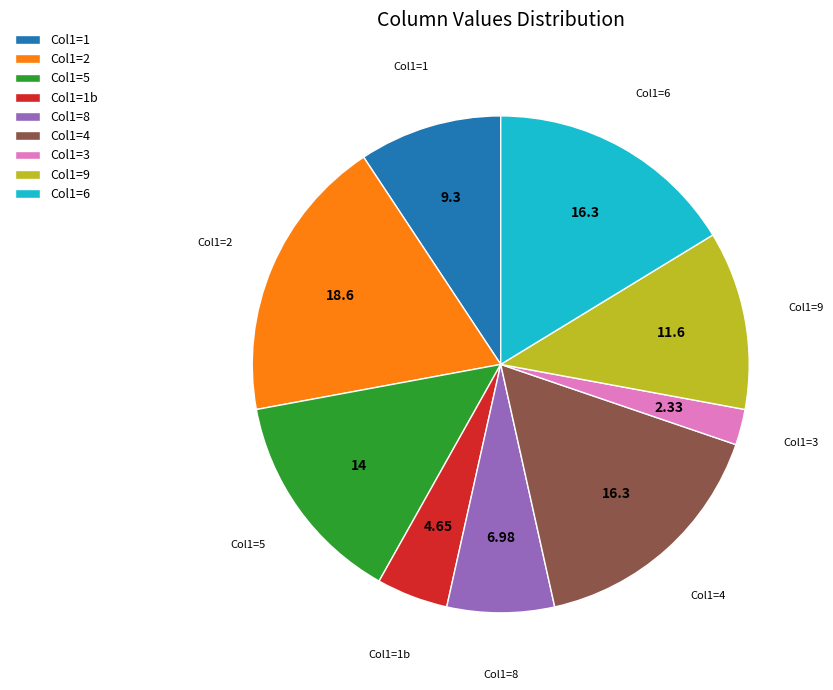

Is the sum of Col1=1b and Col1=5 greater than half?

No